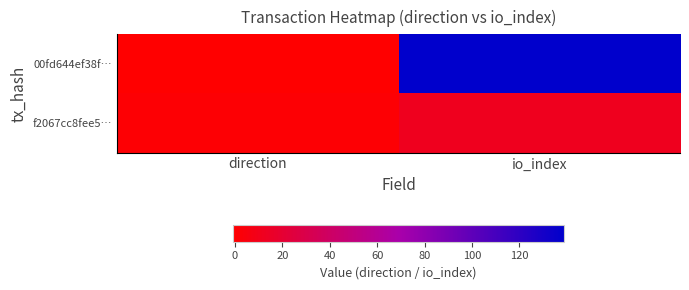

Reading left to right, extract all data points from this chart.

00fd644ef38f…: direction=-1	io_index=139
f2067cc8fee5…: direction=1	io_index=12